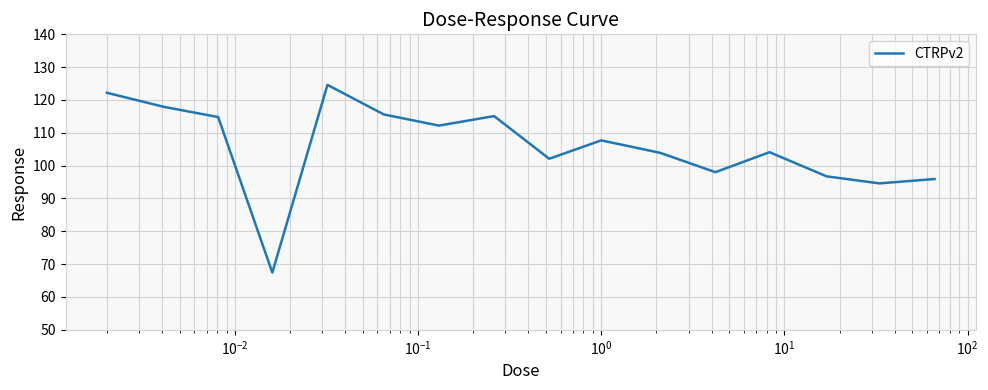

What is the difference between the maximum and minimum values?

57.2